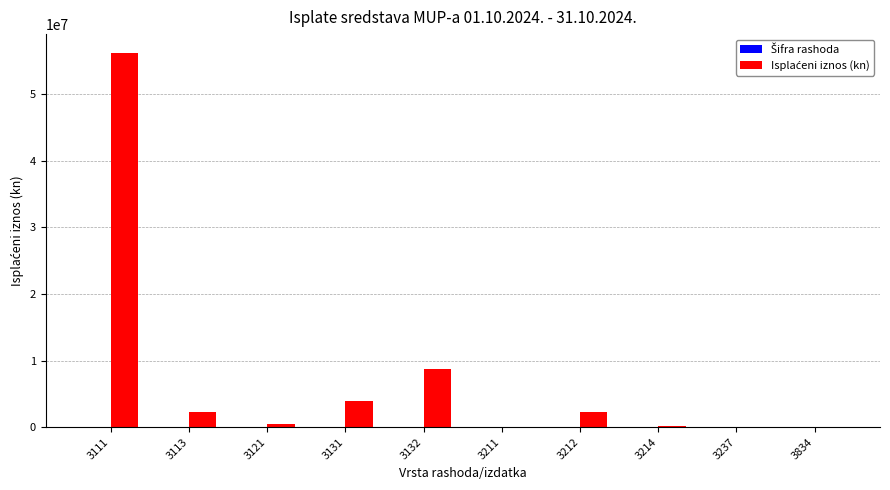

At which category is the sum across all series the highest?

3111